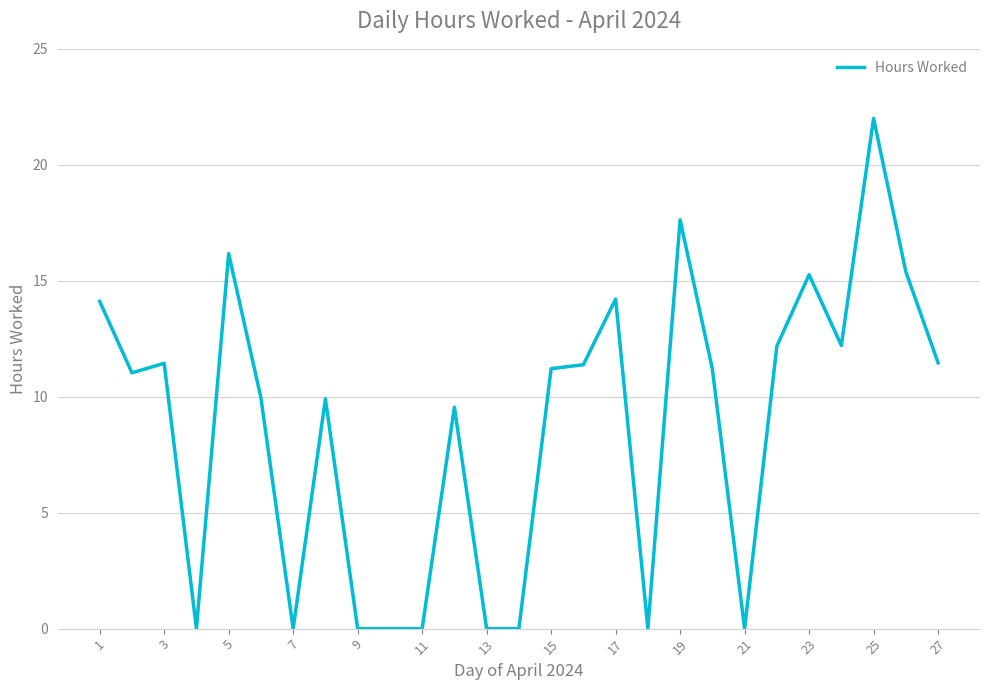

What is the greatest value displayed?

22.0